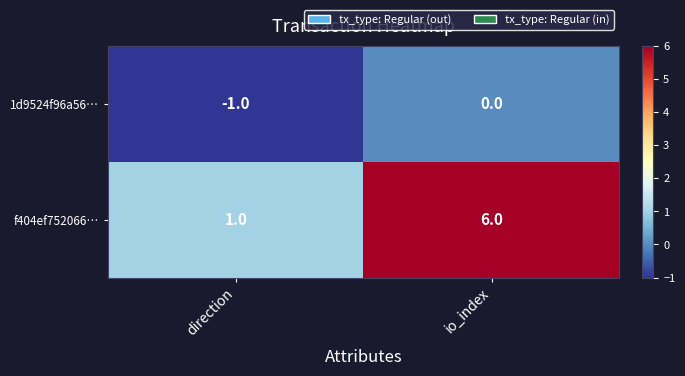

The value of f404ef752066… at io_index is 2. True or false?

False